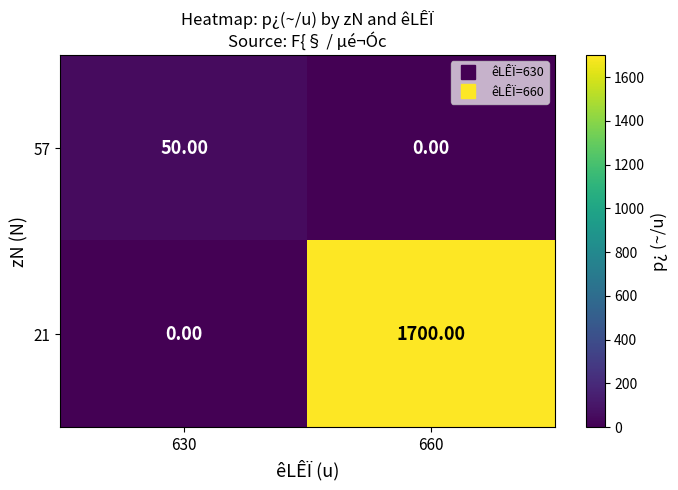

At how many categories does at least one series exceed 499?

1